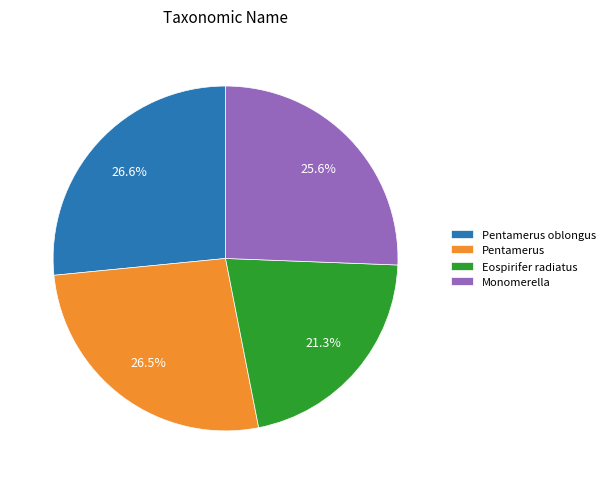

What percentage is NOT represented by Monomerella?

74.4%